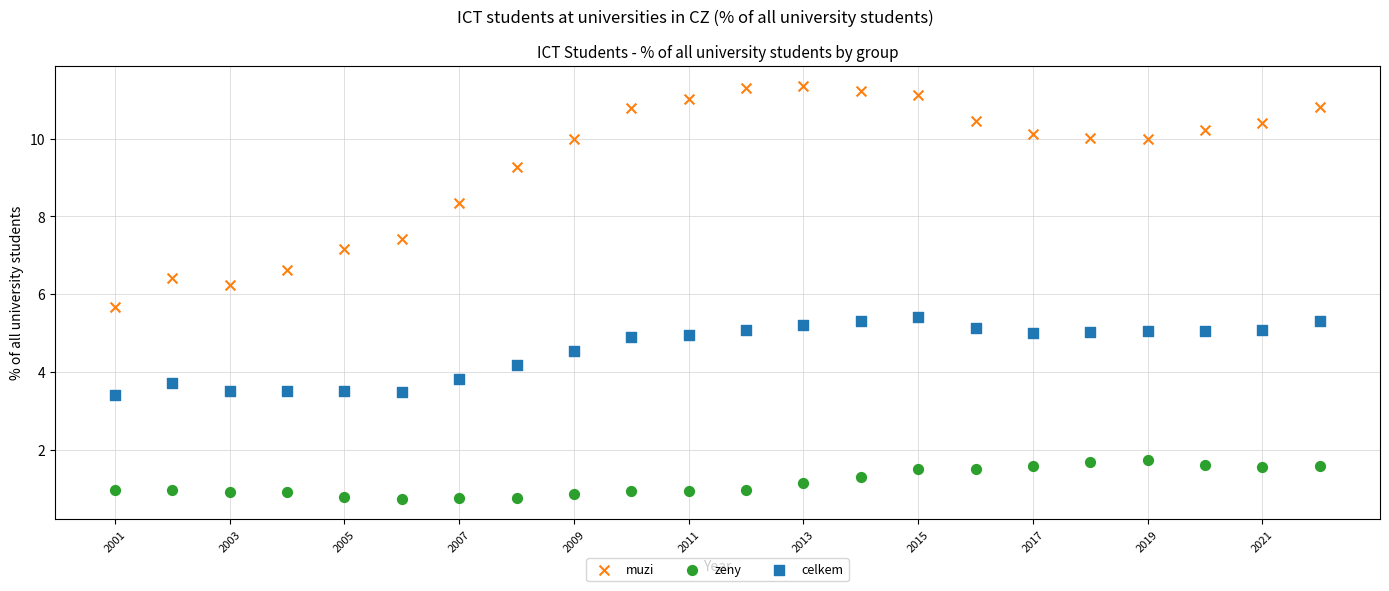

What is the X range (max minus min) for the scatter plot?

21.0